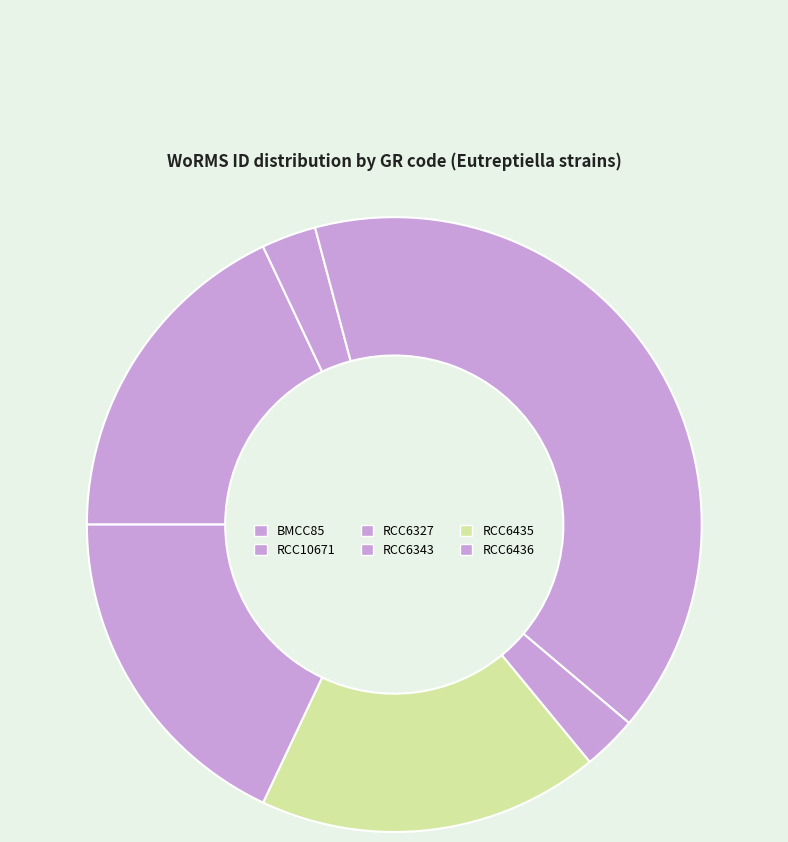

How many slices are in this pie chart?

6